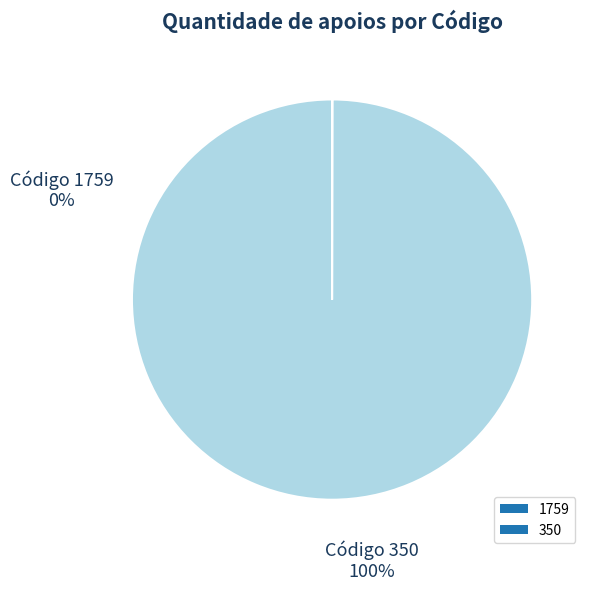

To the nearest percent, what is the difference between the largest and smallest slice percentages?

100%